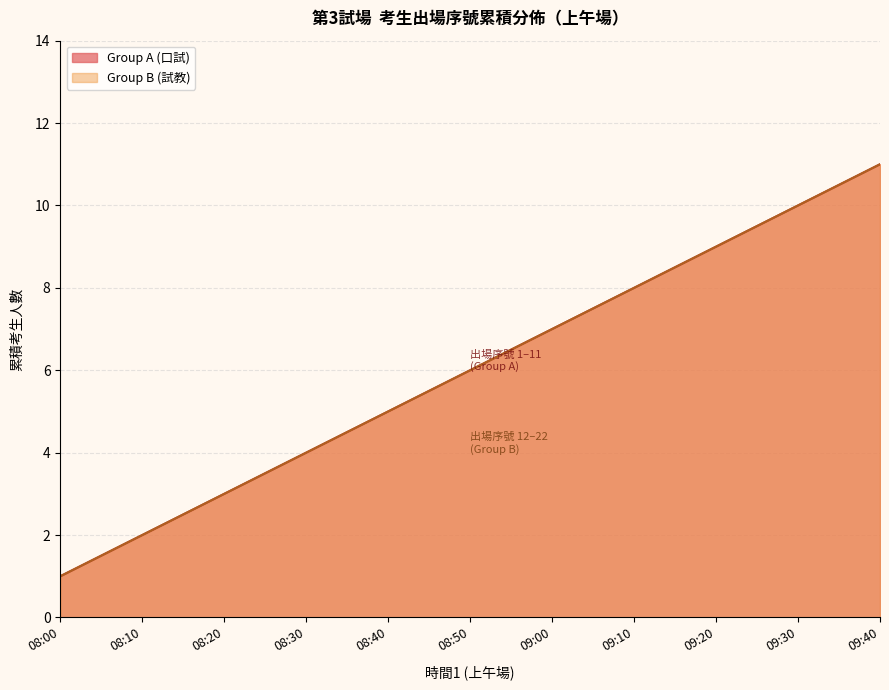

At which category is the sum across all series the highest?

09:40